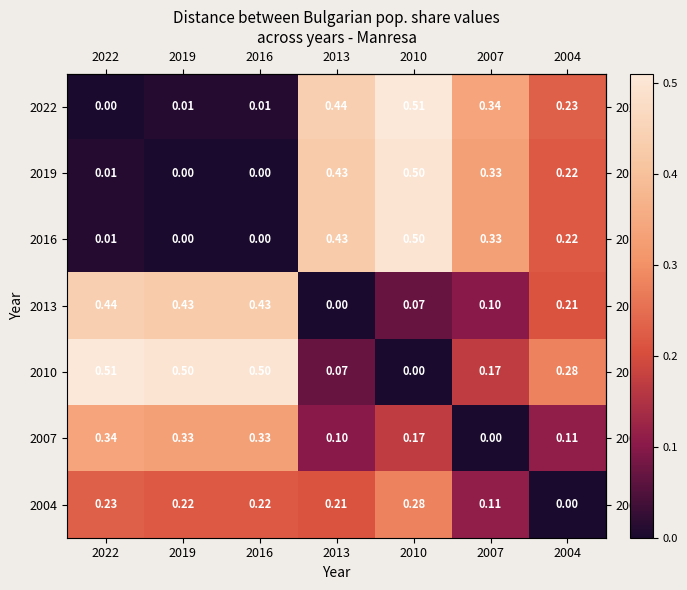

Is the value of 2013 at 2004 greater than the value of 2022 at 2004?

No